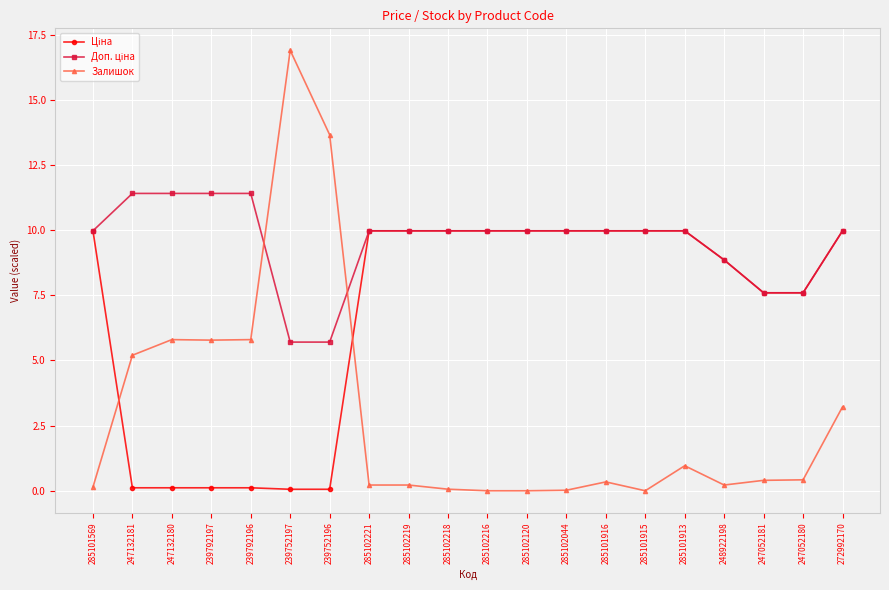

What is the difference between the highest and lowest values at 285102120?

10.0